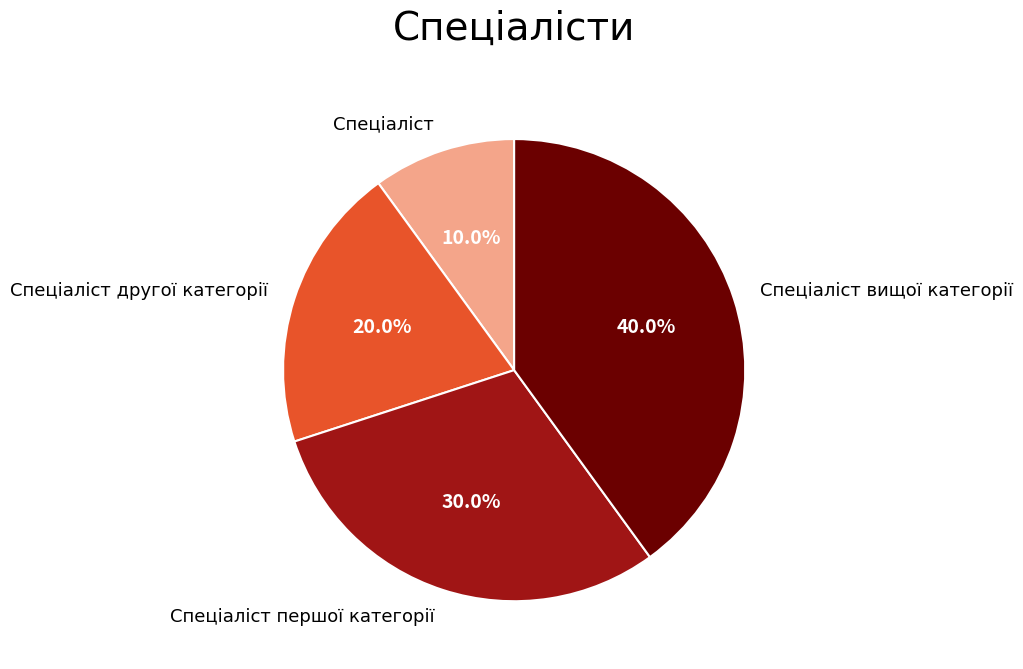

Does Спеціаліст першої категорії account for over 50% of the chart?

No